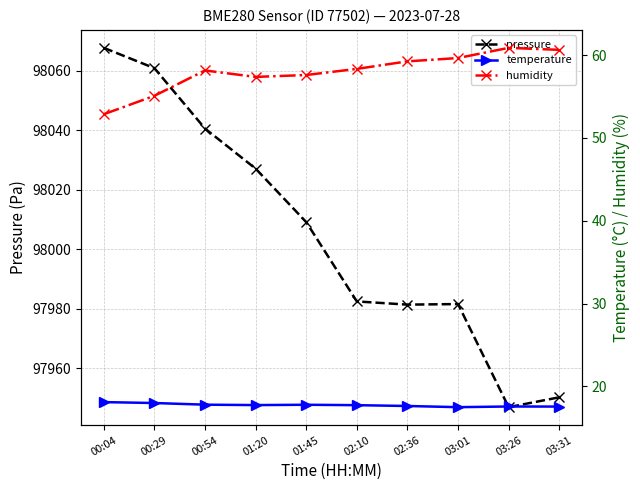

Reading left to right, extract all data points from this chart.

pressure: 00:04=98067.8	00:29=98060.9	00:54=98040.6	01:20=98027.1	01:45=98009.2	02:10=97982.5	02:36=97981.4	03:01=97981.6	03:26=97946.9	03:31=97950.2
temperature: 00:04=18.1	00:29=18.0	00:54=17.8	01:20=17.7	01:45=17.8	02:10=17.7	02:36=17.6	03:01=17.5	03:26=17.6	03:31=17.6
humidity: 00:04=52.9	00:29=55.1	00:54=58.2	01:20=57.4	01:45=57.6	02:10=58.4	02:36=59.3	03:01=59.7	03:26=60.9	03:31=60.6